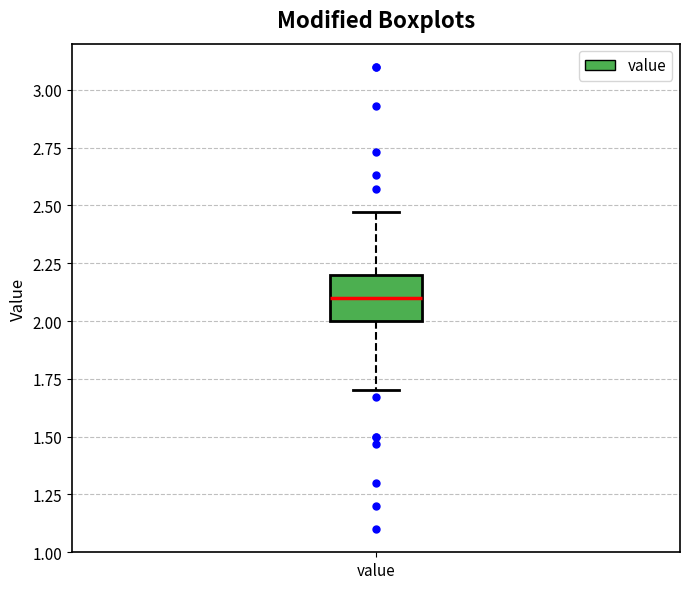

Where does the upper whisker of the box for value end on the y-axis? The values are not printed on the chart, so give them approximately, as read against the axis.

2.45